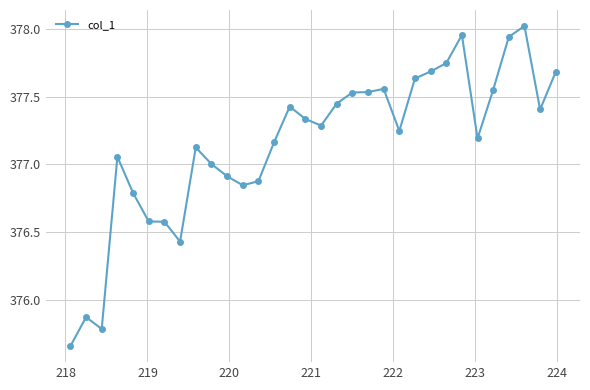

Count the number of categories in the chart.

32